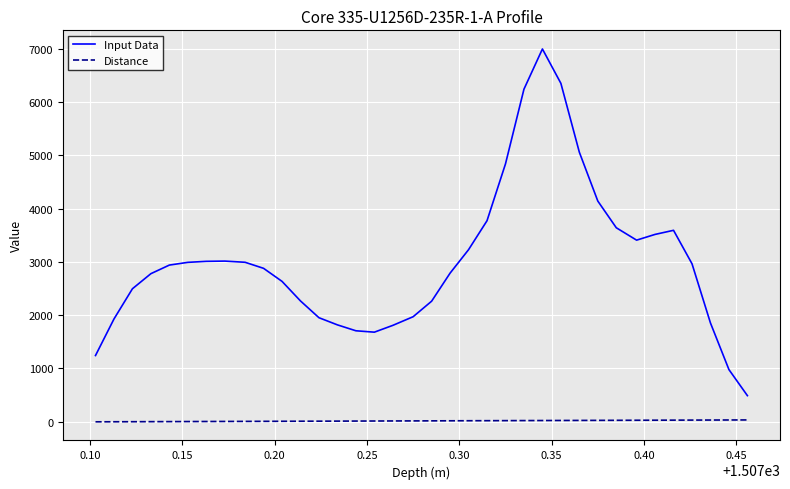

List the series in order of their overall mean, highest first.

Input Data, Distance